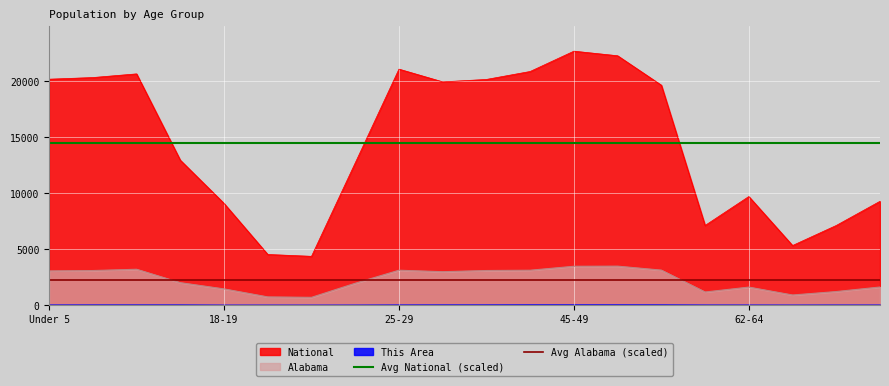

What is the highest value of the National series?

22708.6